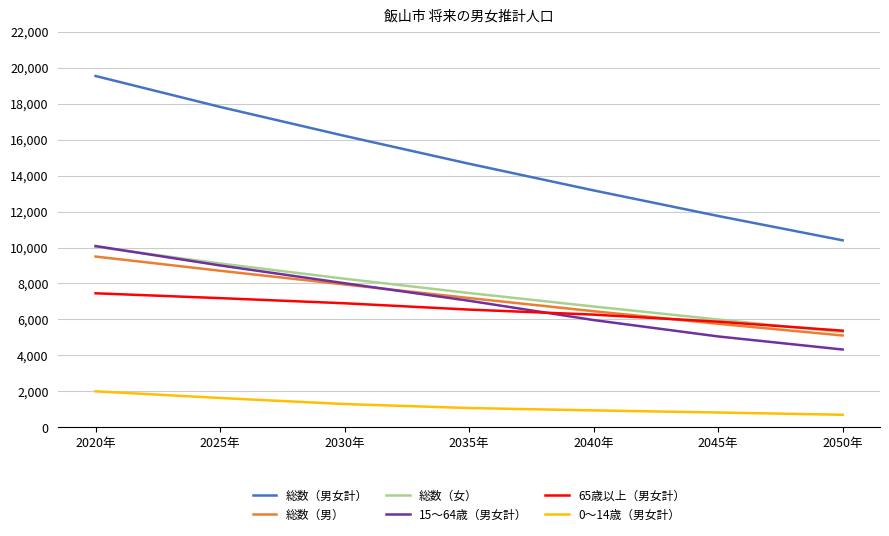

At which label does 総数（女） first exceed 7469?

2020年